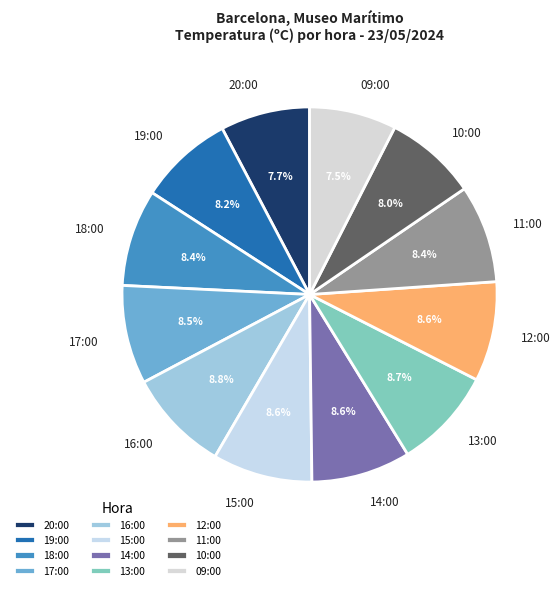

True or false: 12:00 accounts for 1% of the total.

False